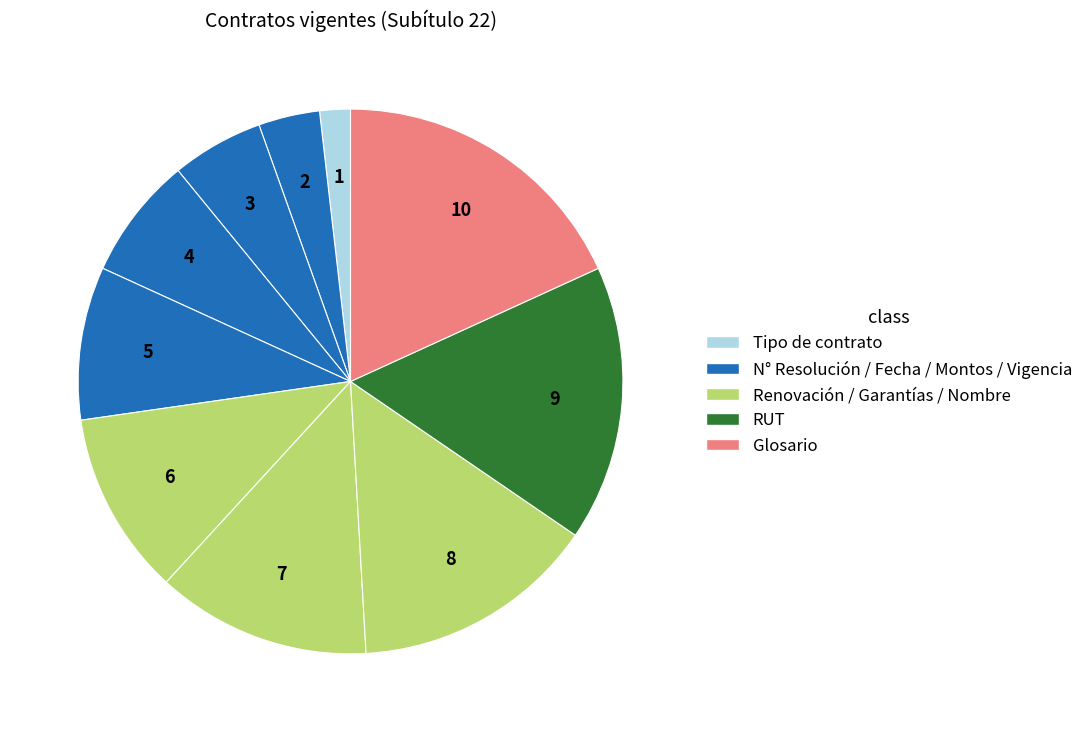

To the nearest percent, what is the difference between the largest and smallest slice percentages?

16%